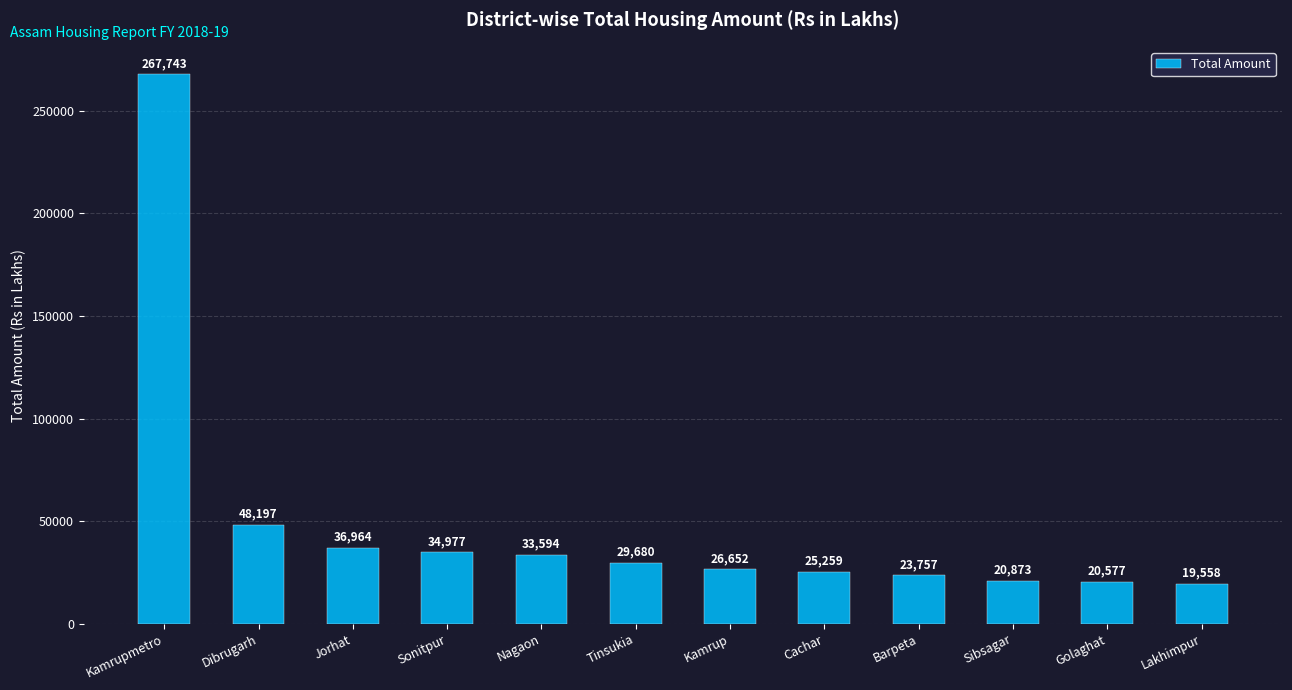

Does the chart contain any negative values?

No